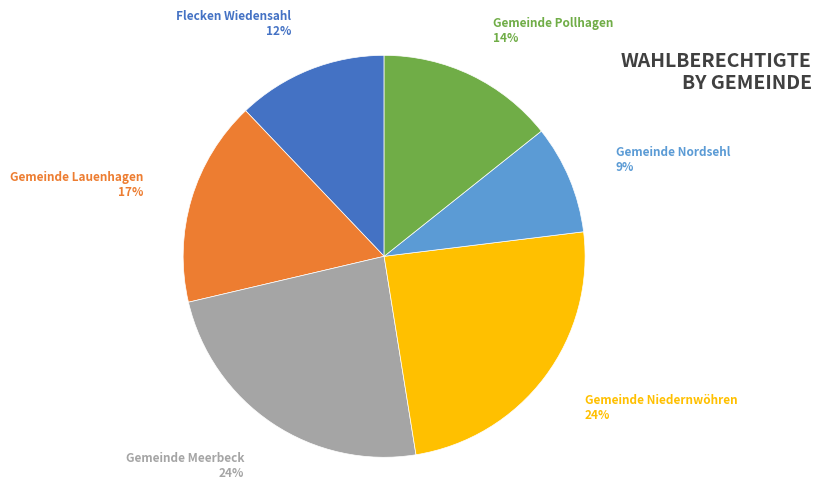

Is it true that Gemeinde Lauenhagen is 2% of the pie?

False